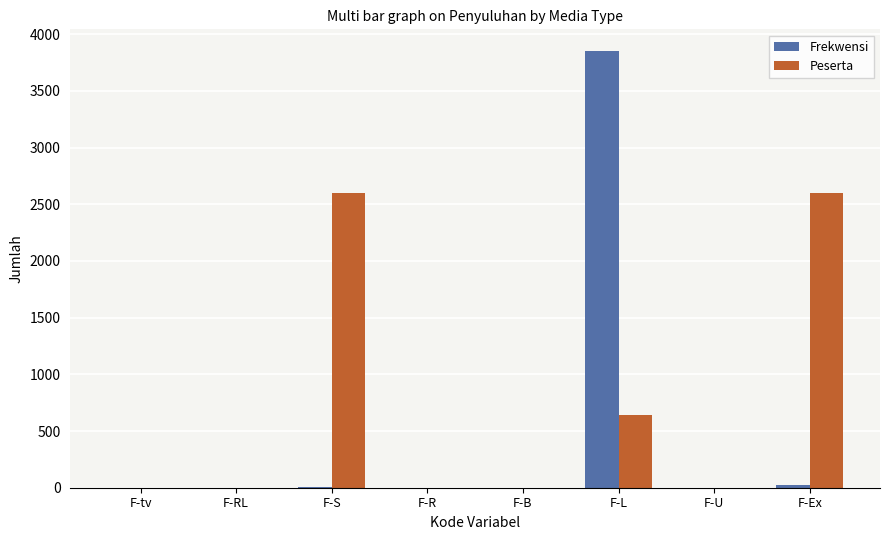

What is the highest value of the Peserta series?

2600